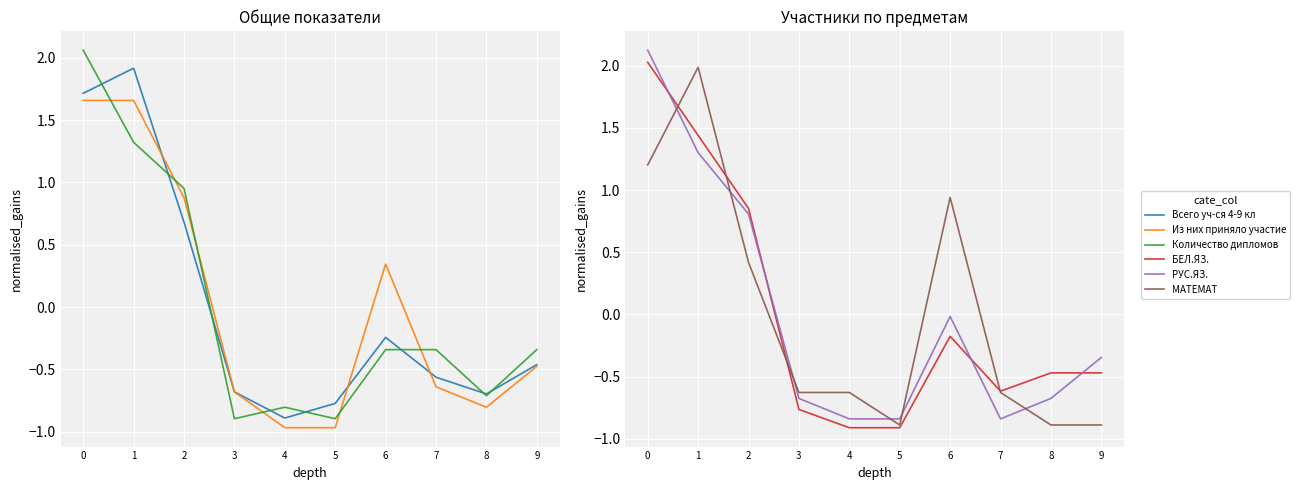

Between 4 and 9, which series saw the biggest shift?

РУС.ЯЗ.